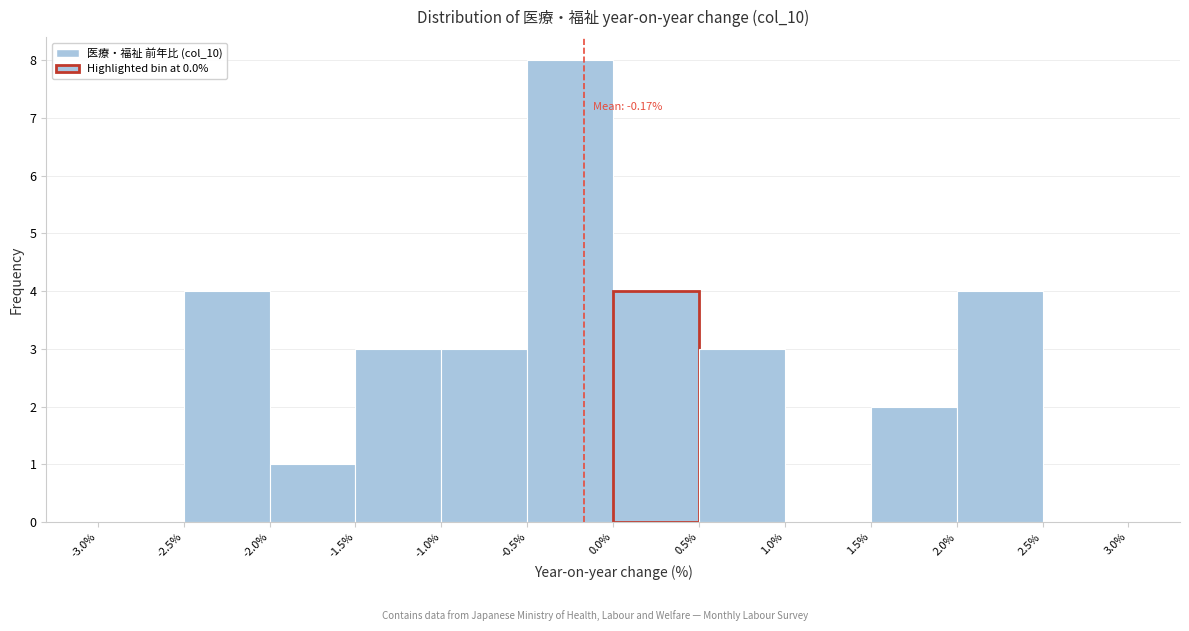

Over which range of the x-axis is the bar tallest?

-0.5% to 0.0%